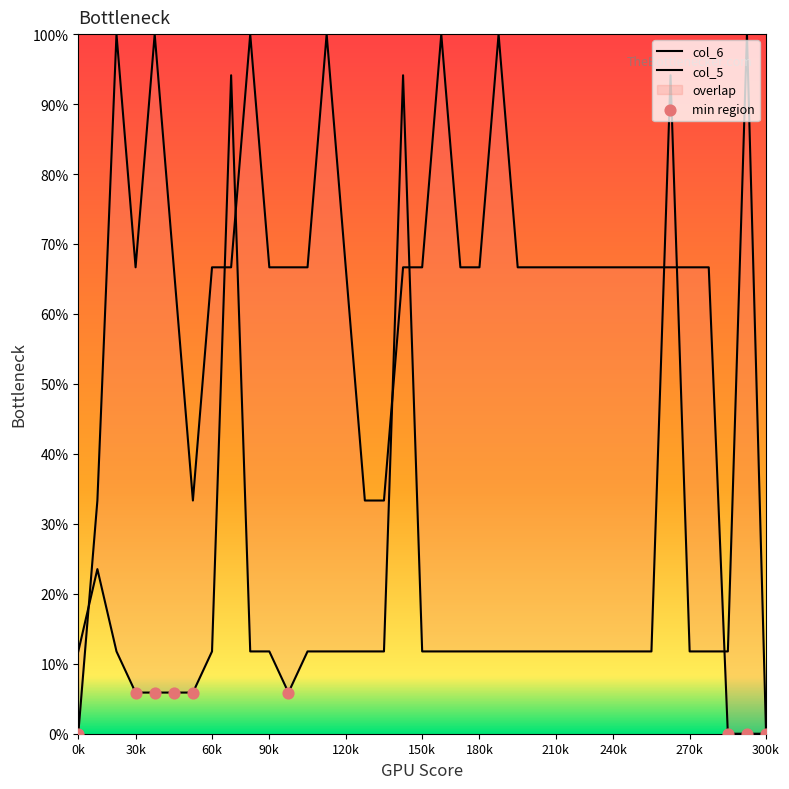

Which series has the largest total across all categories?

col_5